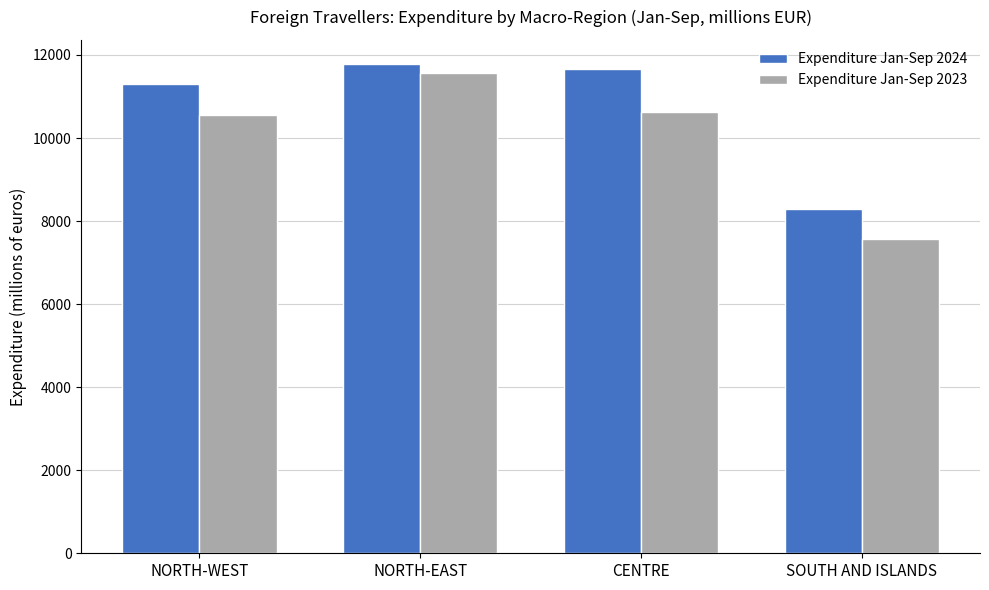

List the series in order of their peak value, lowest first.

Expenditure Jan-Sep 2023, Expenditure Jan-Sep 2024